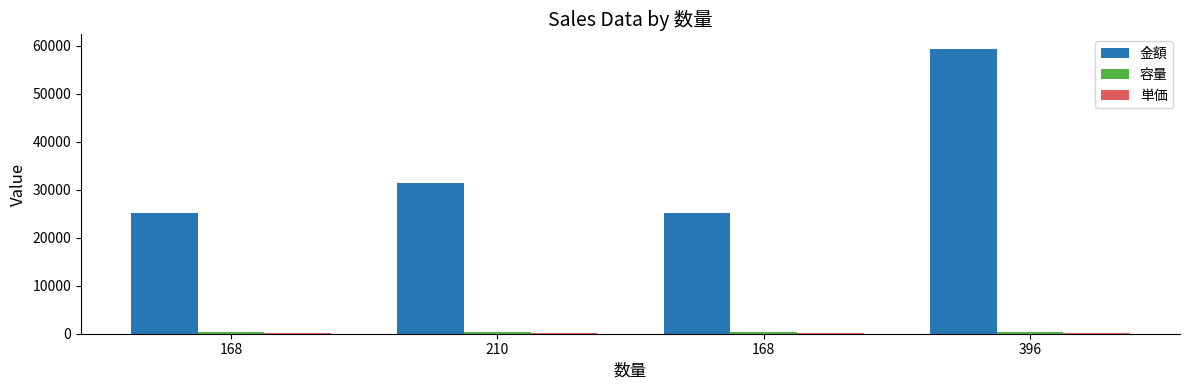

List the series in order of their peak value, highest first.

金額, 容量, 単価